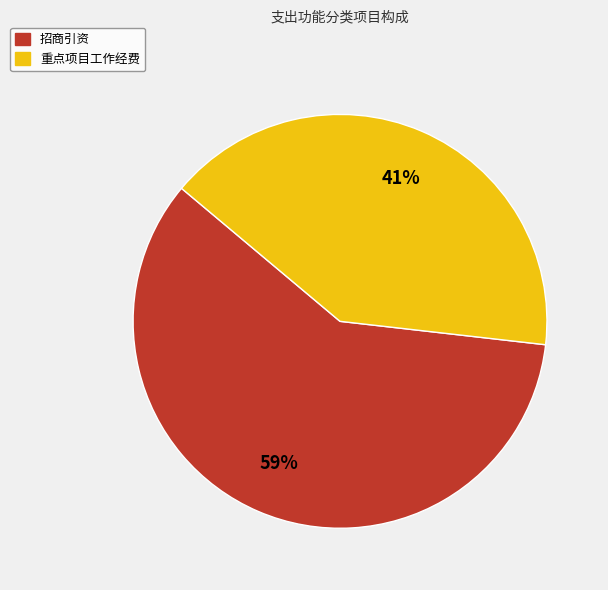

To the nearest percent, what is the combined percentage of 重点项目工作经费 and 招商引资?

100%